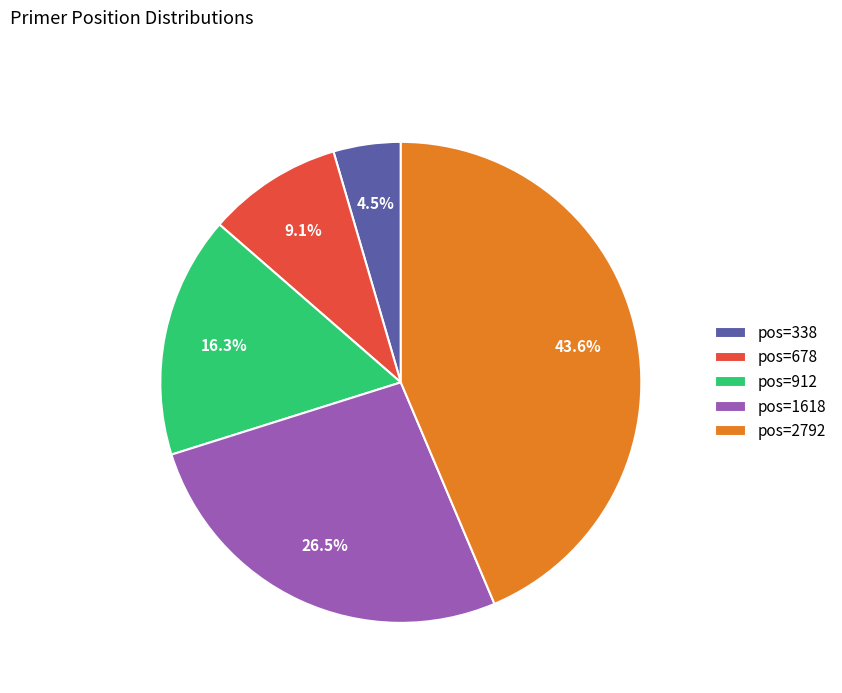

What percentage do pos=338 and pos=912 together represent?

20.8%